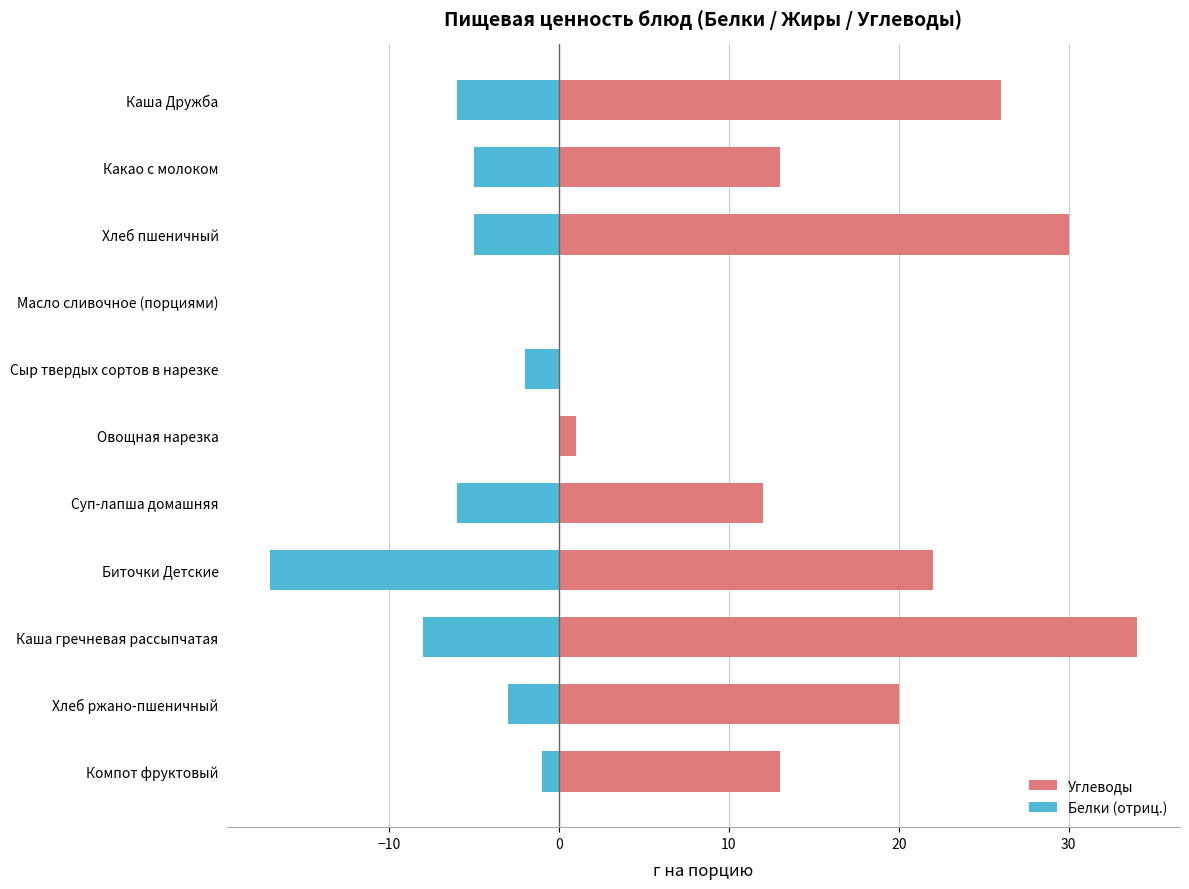

How many bars are there in total?

22